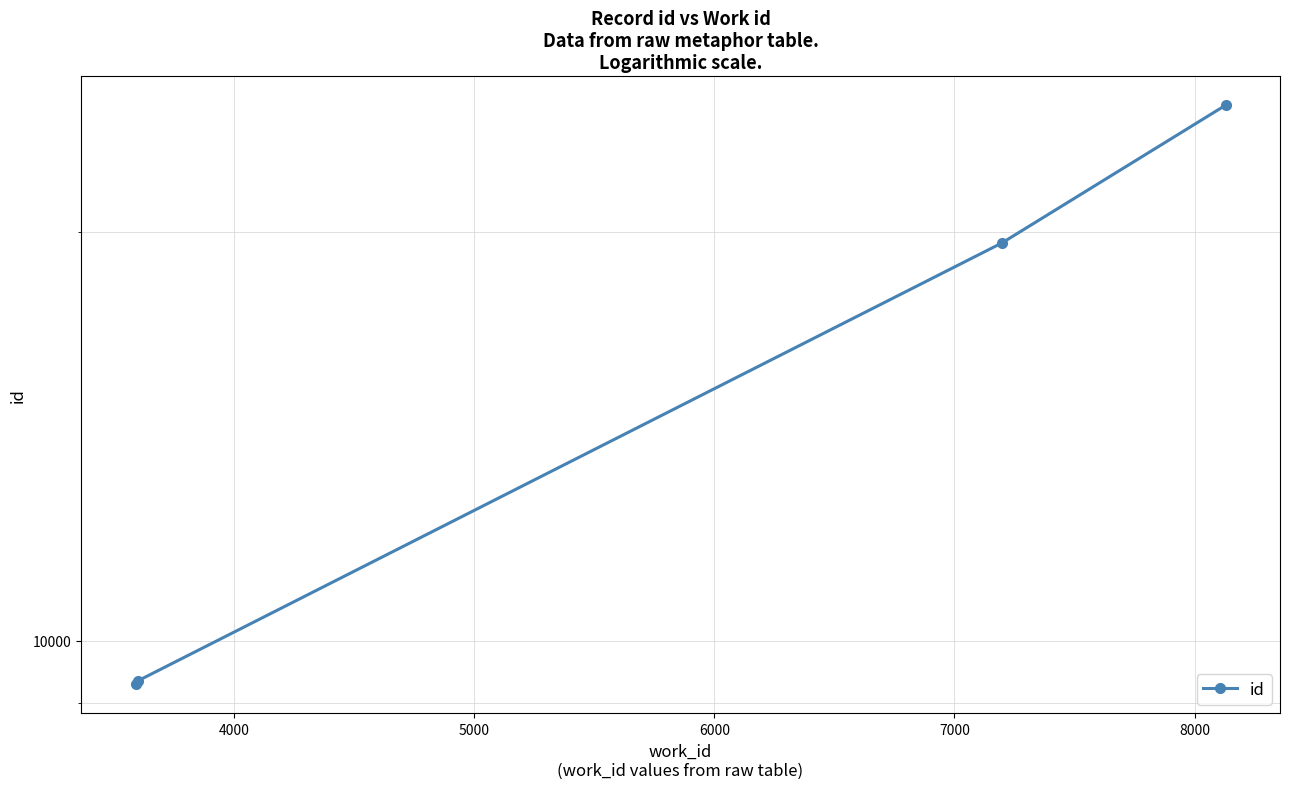

Reading left to right, transcribe all the data shown in this chart.

9286	9341	19638	24808